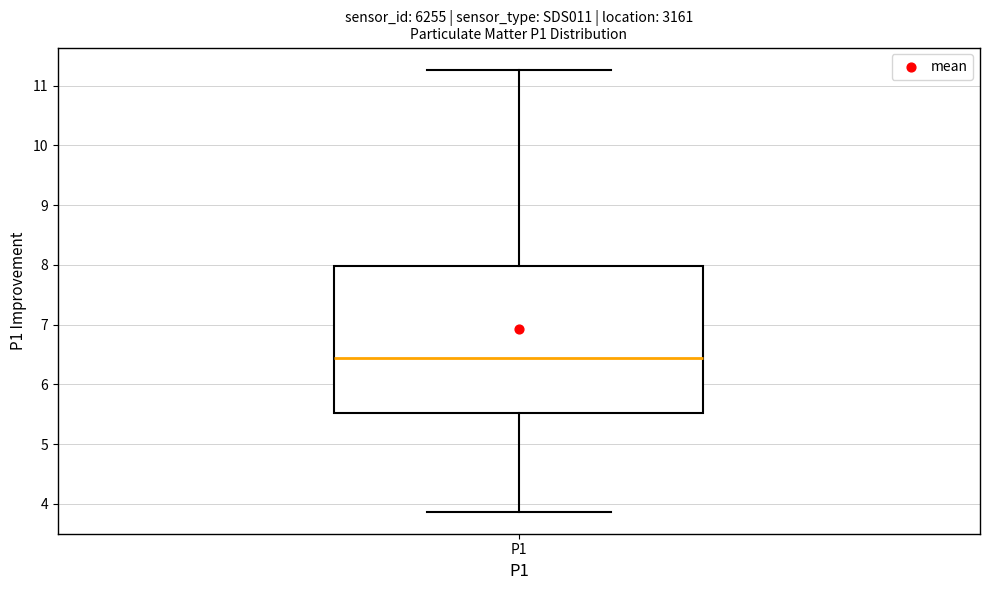

Transcribe this box plot: give where the median line is, the range the box spans, and where the two whiskers end, as read against the y-axis. The values are not printed on the chart, so give them approximately, as read against the axis.

median 6.4, box 5.5 to 8.0, whiskers 3.9 to 11.3